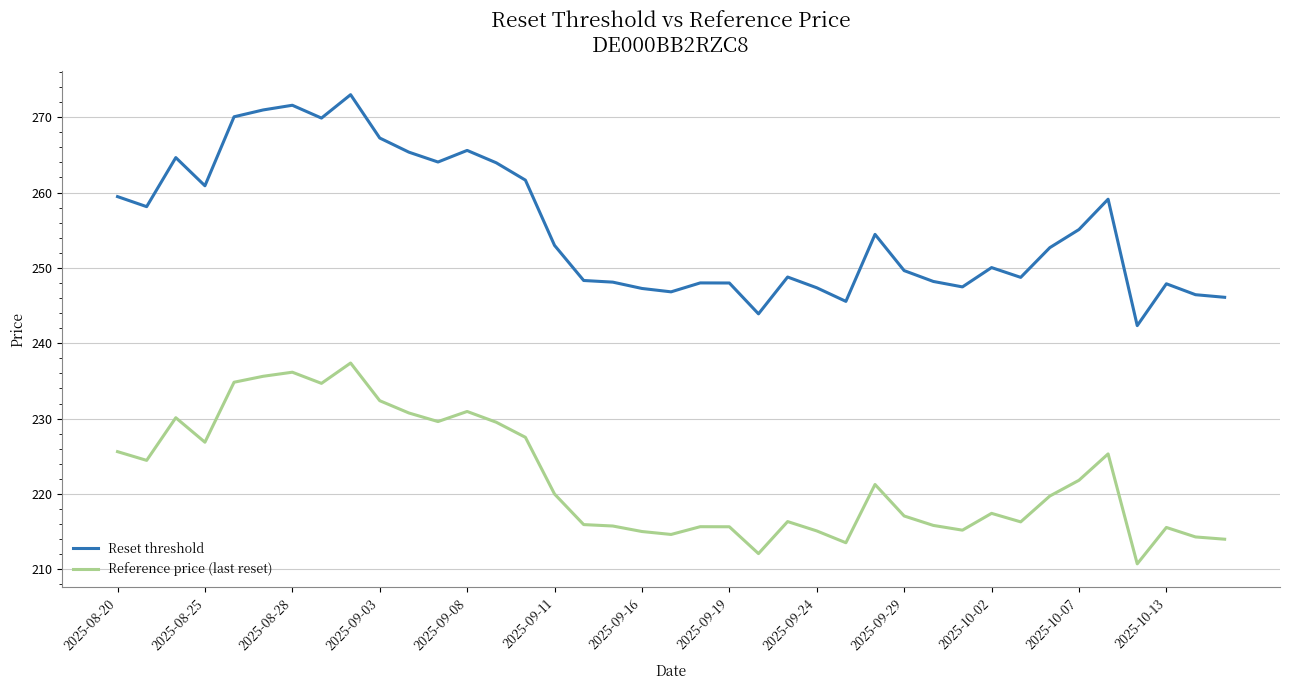

List the series in order of their peak value, lowest first.

Reference price (last reset), Reset threshold